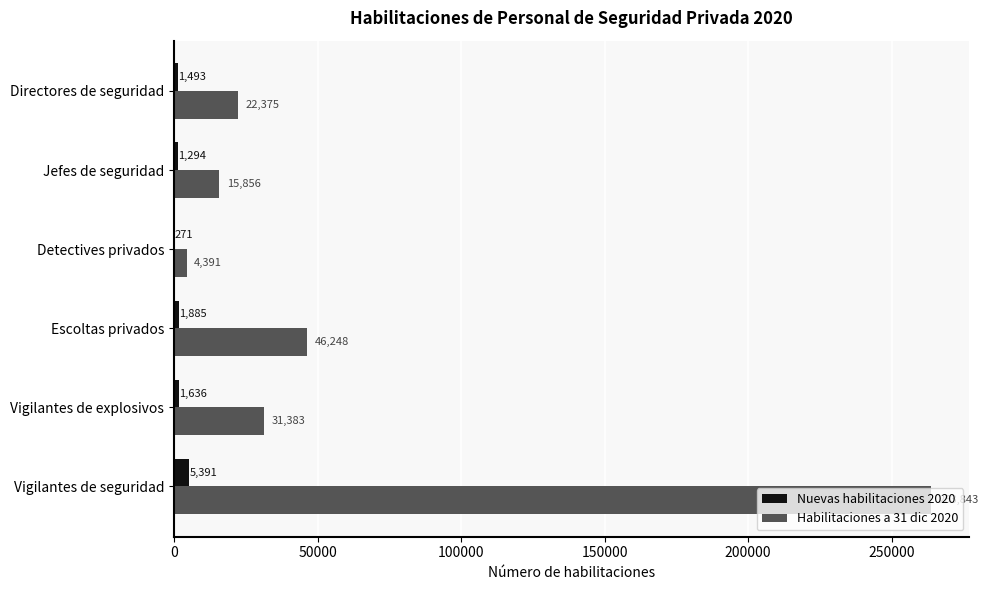

At which label does Nuevas habilitaciones 2020 reach its peak?

Vigilantes de seguridad